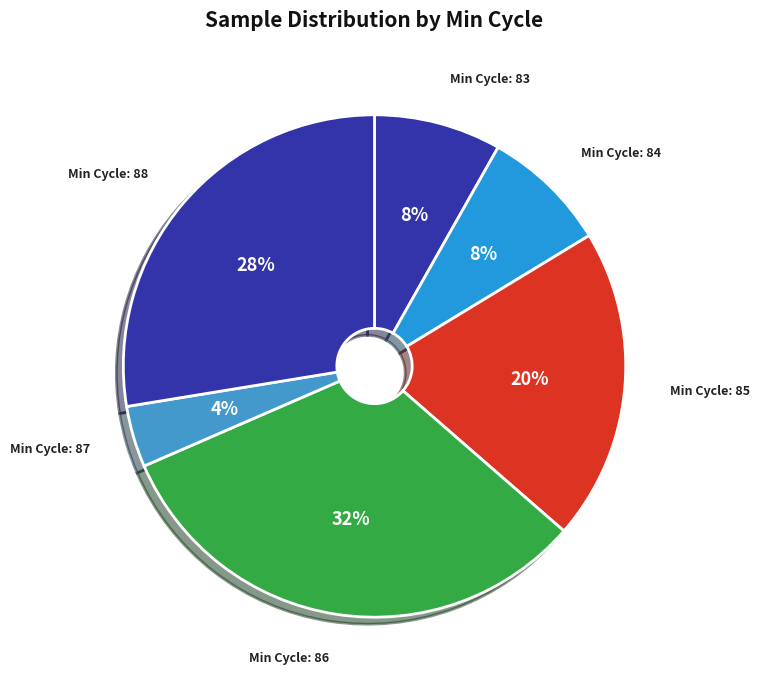

Which slice is the largest?

Min Cycle: 86